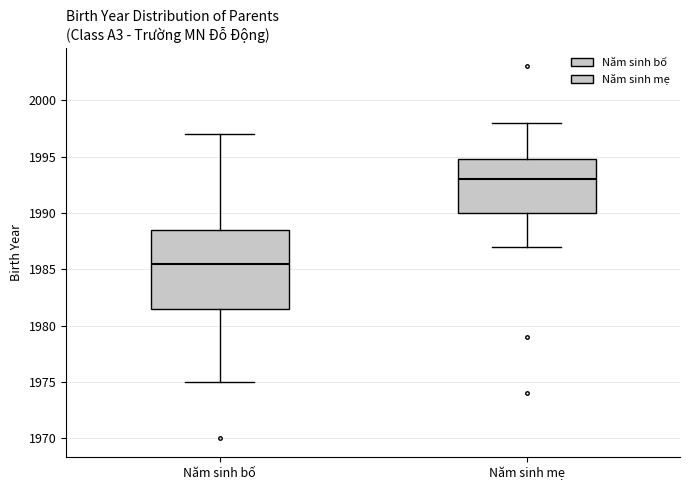

Reading left to right, read every box against the y-axis: the position of its median line, the range the box covers, and the ends of its whiskers. The values are not printed on the chart, so give them approximately, as read against the axis.

Năm sinh bố: median 1985.5, box 1981.5 to 1988.5, whiskers 1975.0 to 1997.0
Năm sinh mẹ: median 1993.0, box 1990.0 to 1995.0, whiskers 1987.0 to 1998.0